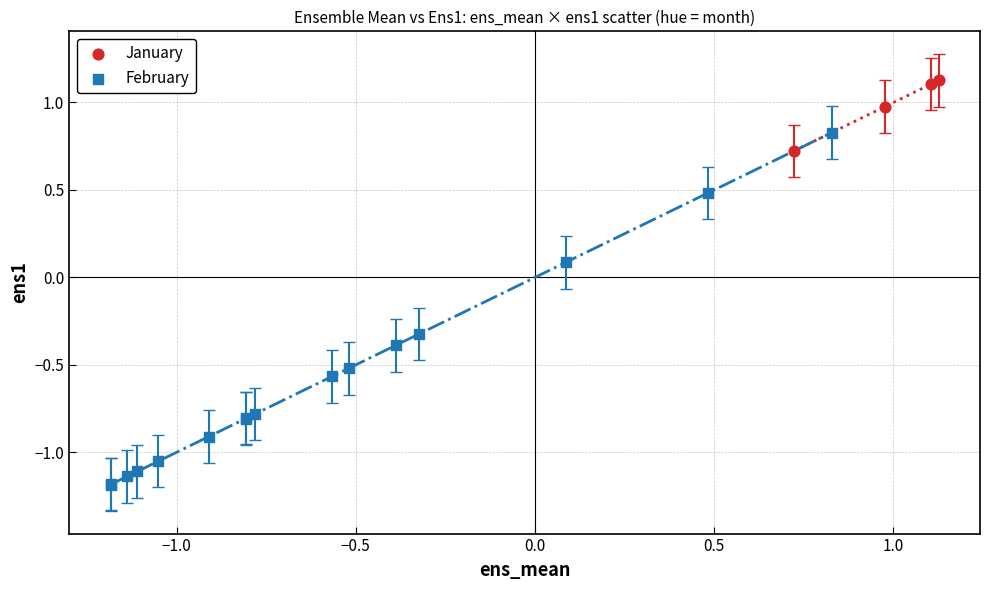

Which series has the widest spread of Y values?

February